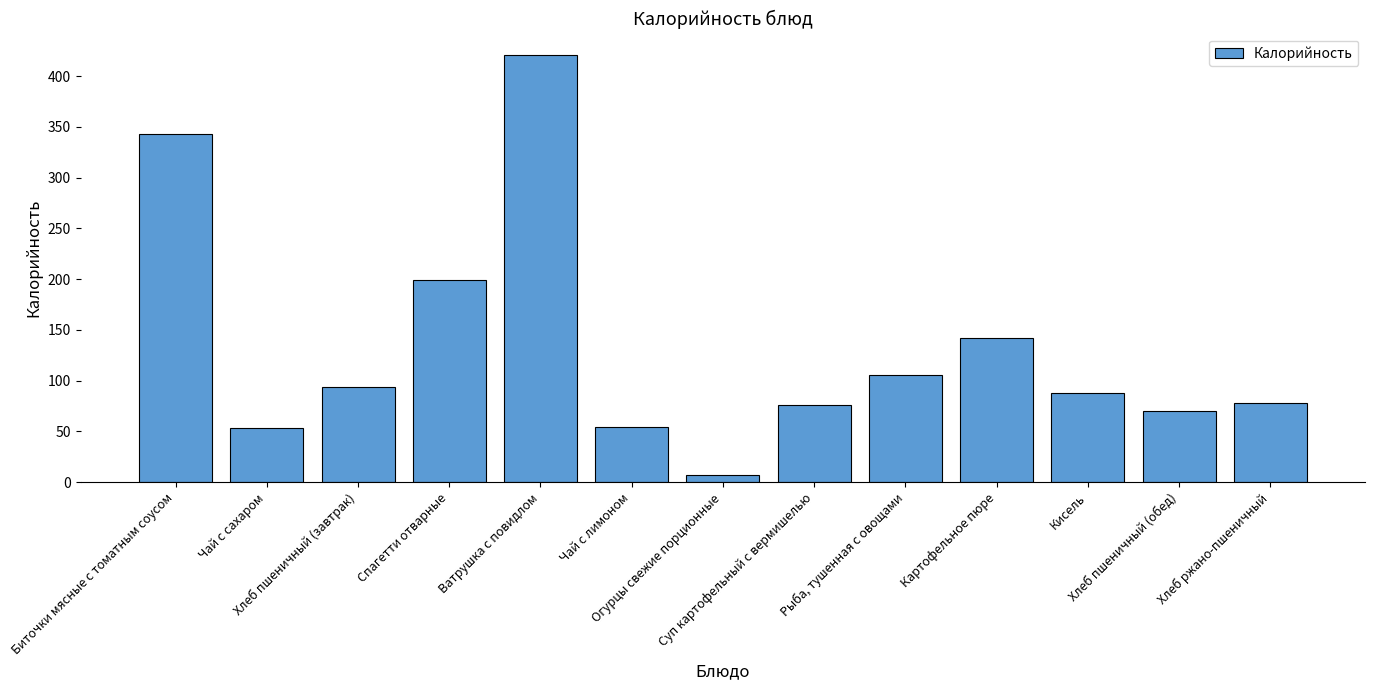

What is the greatest value displayed?

420.8